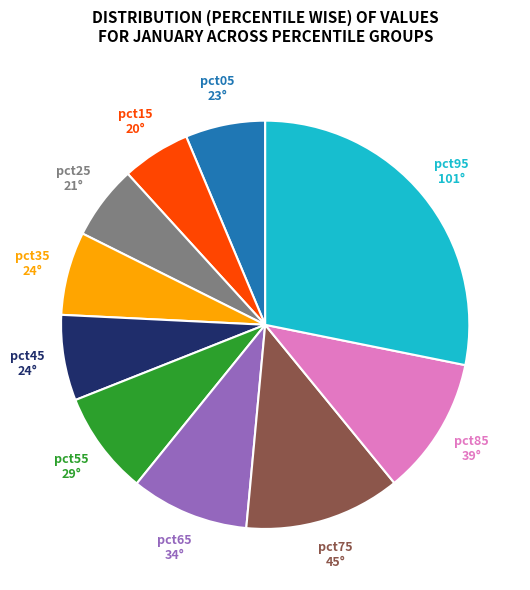

Is there a majority slice in this chart?

No